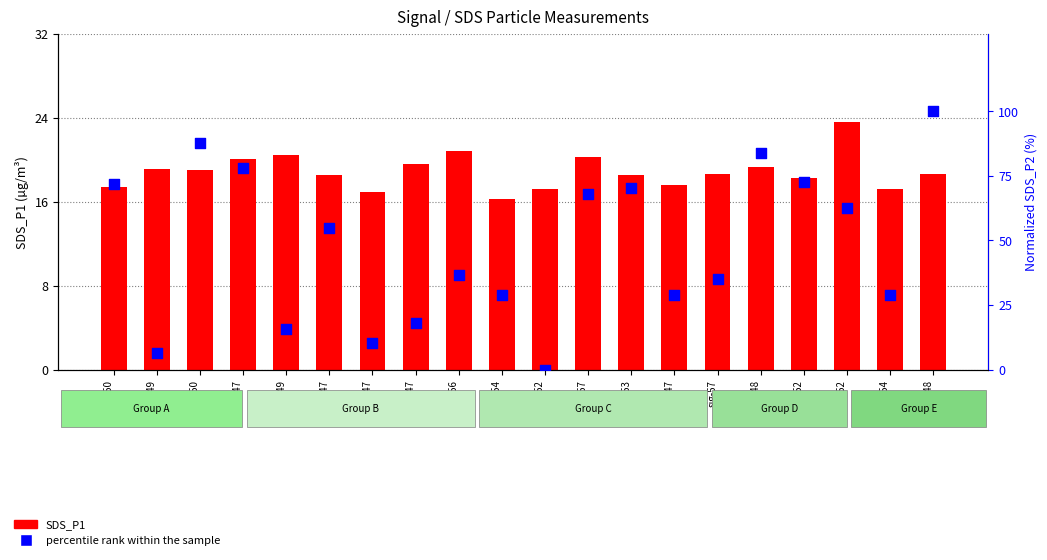

Which series contains the highest Y value?

percentile rank within the sample